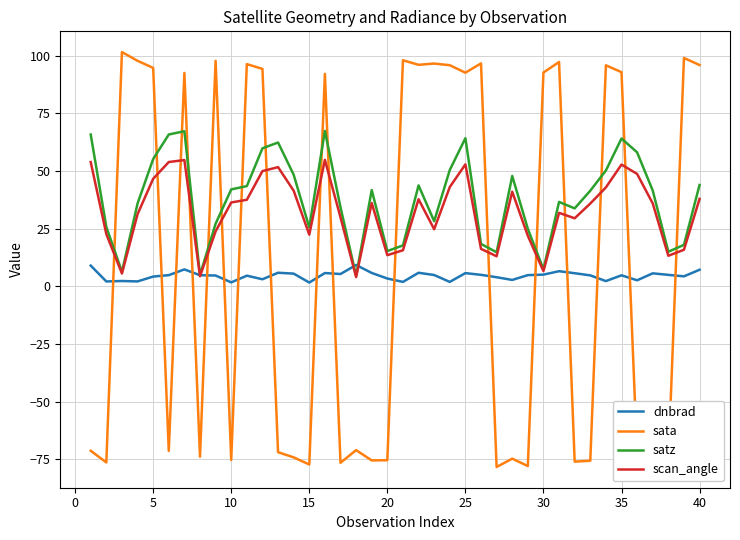

How many intersections are there between dnbrad and sata?

17